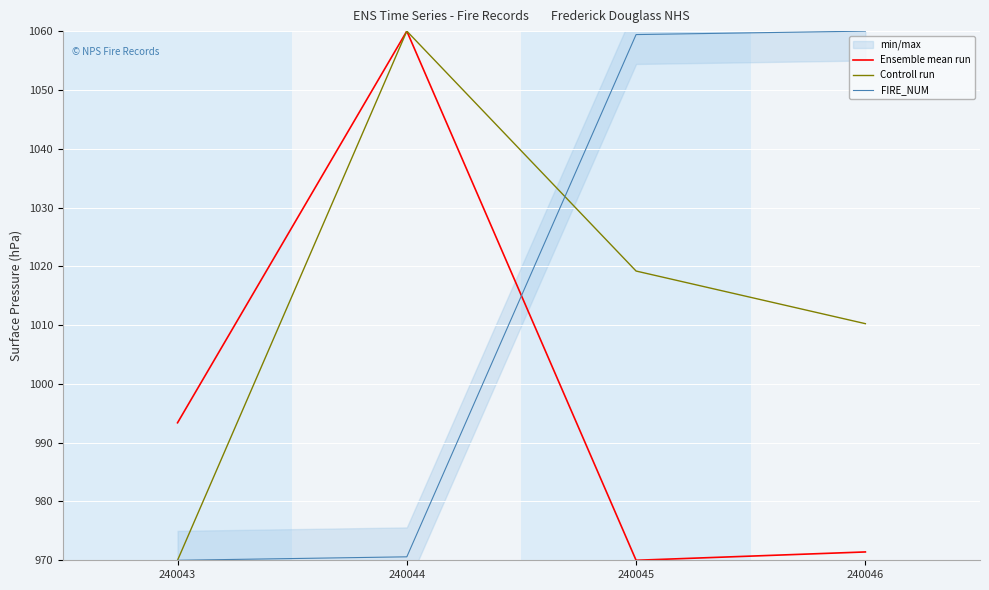

Where is Ensemble mean run nearest to the value 1015?

240043